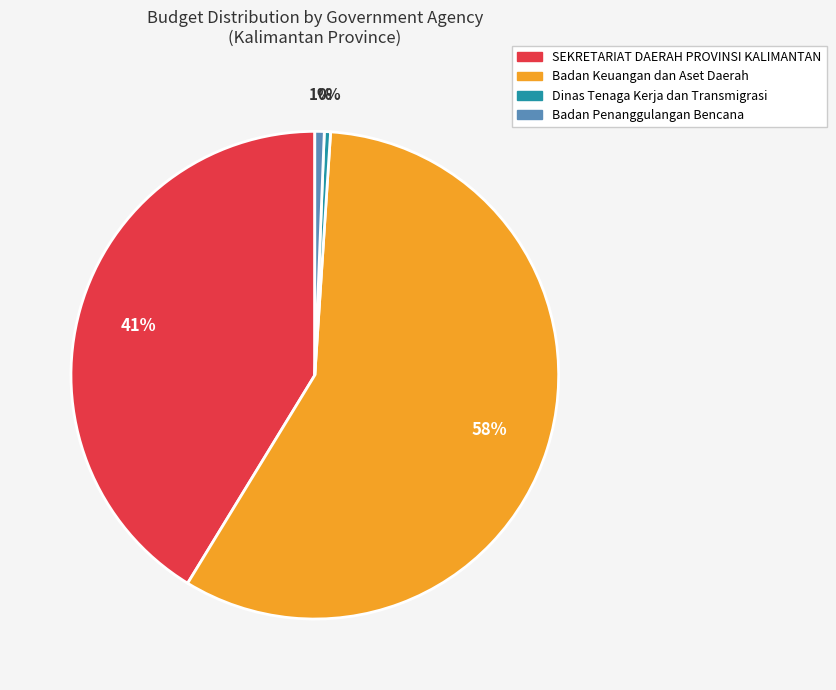

To the nearest percent, what is the average slice percentage?

25%